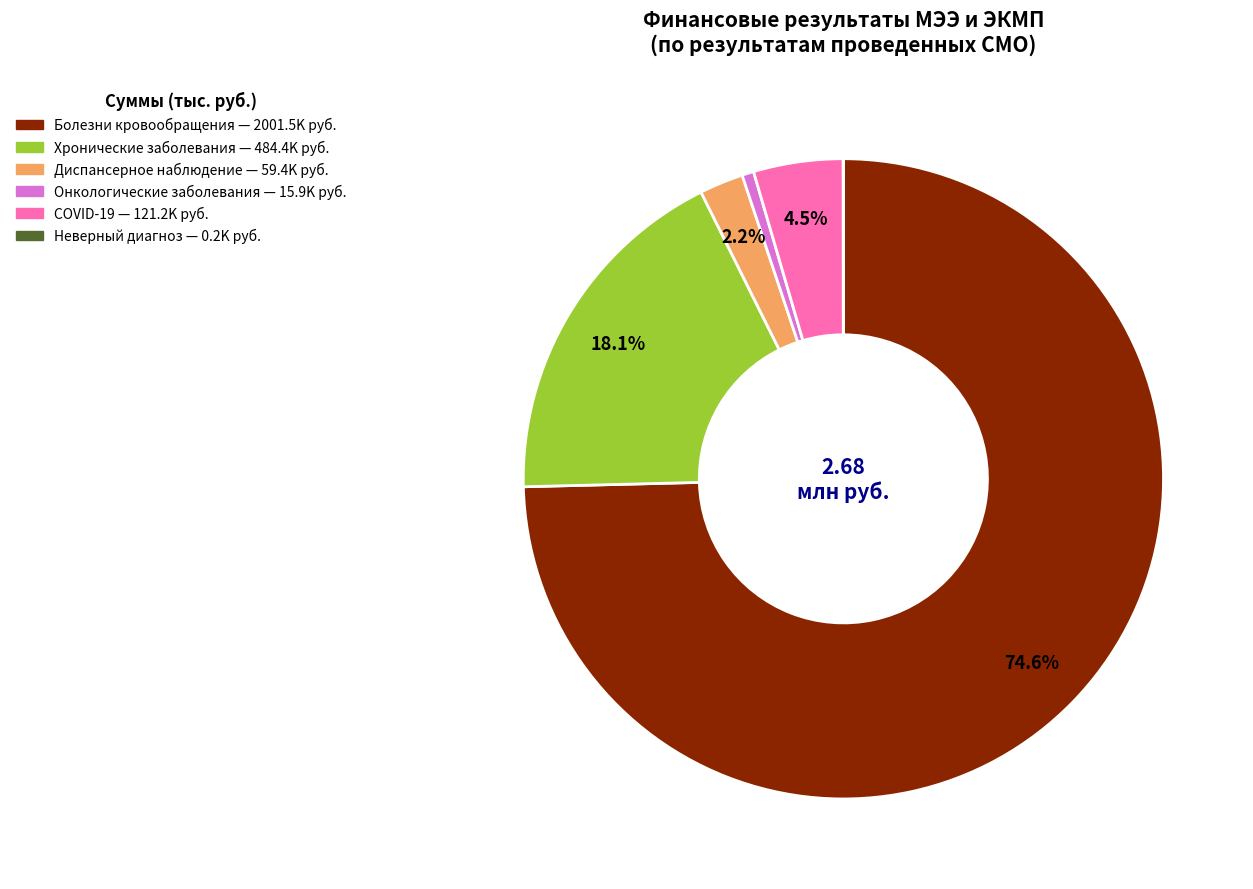

To the nearest percent, what is the difference between the largest and smallest slice percentages?

75%